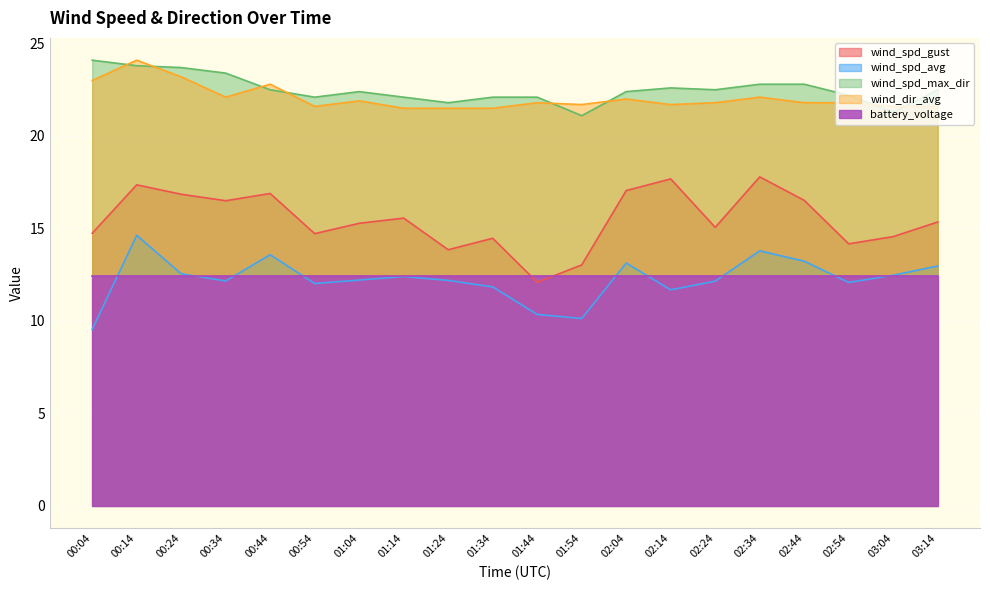

What is the label of the 3rd point from the left?

00:24